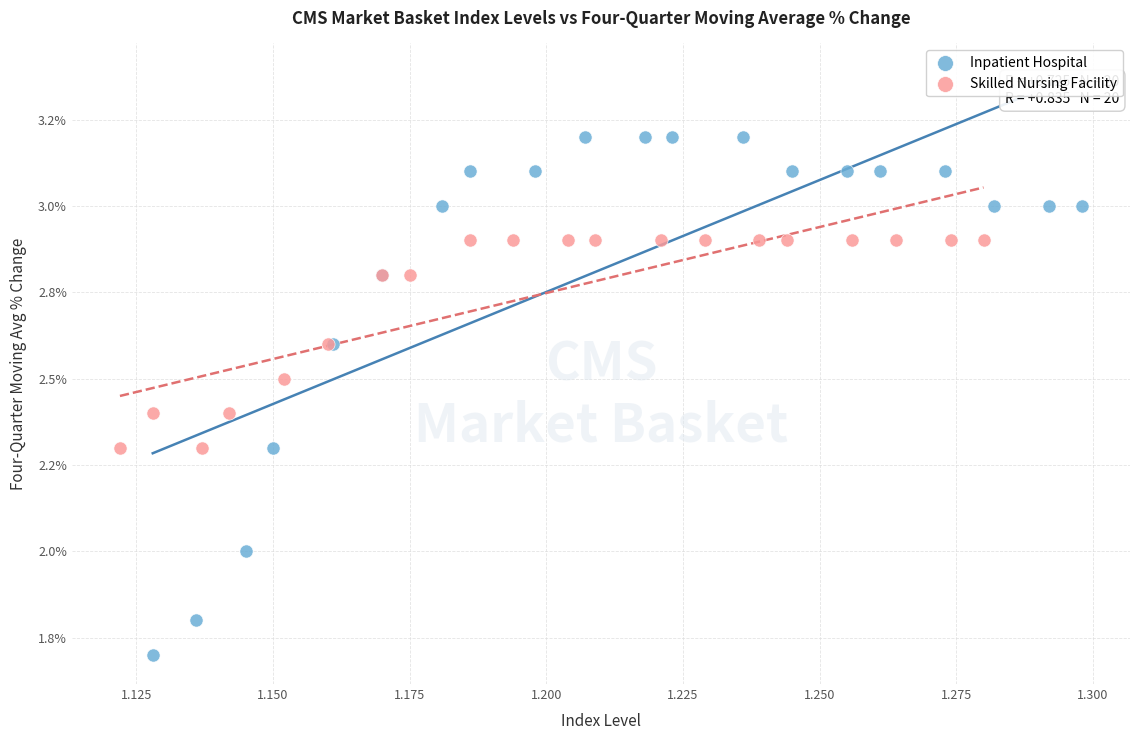

What are all the series names shown in the legend?

Inpatient Hospital, Skilled Nursing Facility